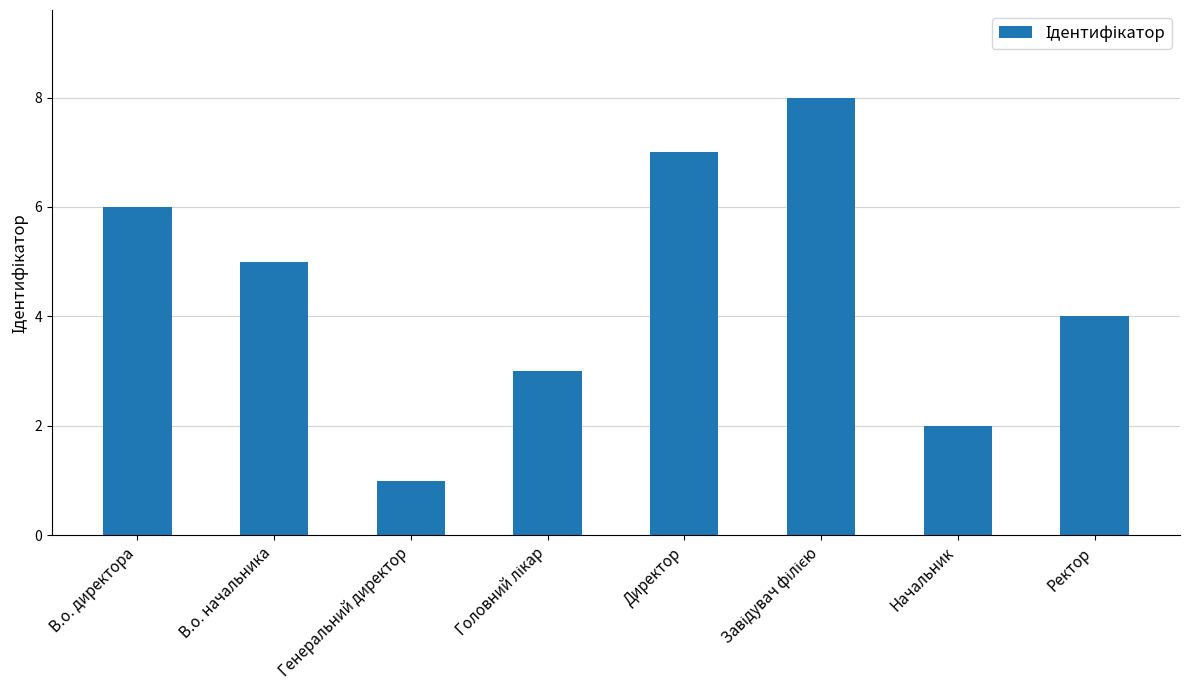

Does the chart contain any negative values?

No